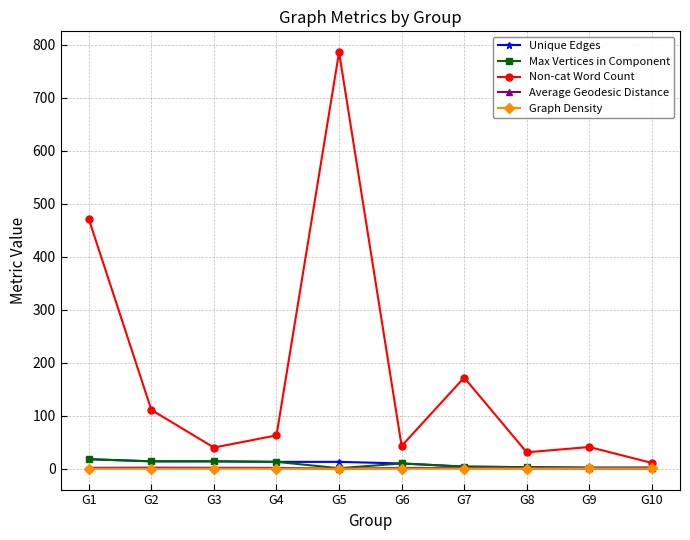

Which category has the highest value across all series?

G5